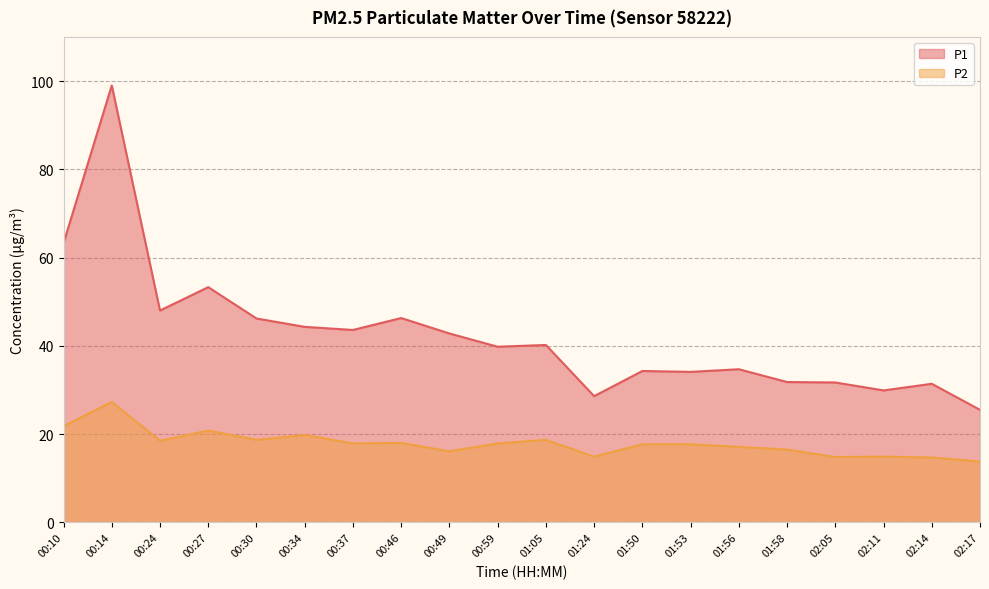

Is it true that P2 equals 14.8 at 02:05?

True